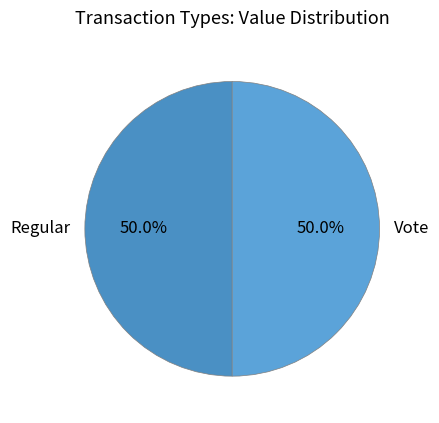

Combined, what portion of the pie is Vote and Regular?

100.0%